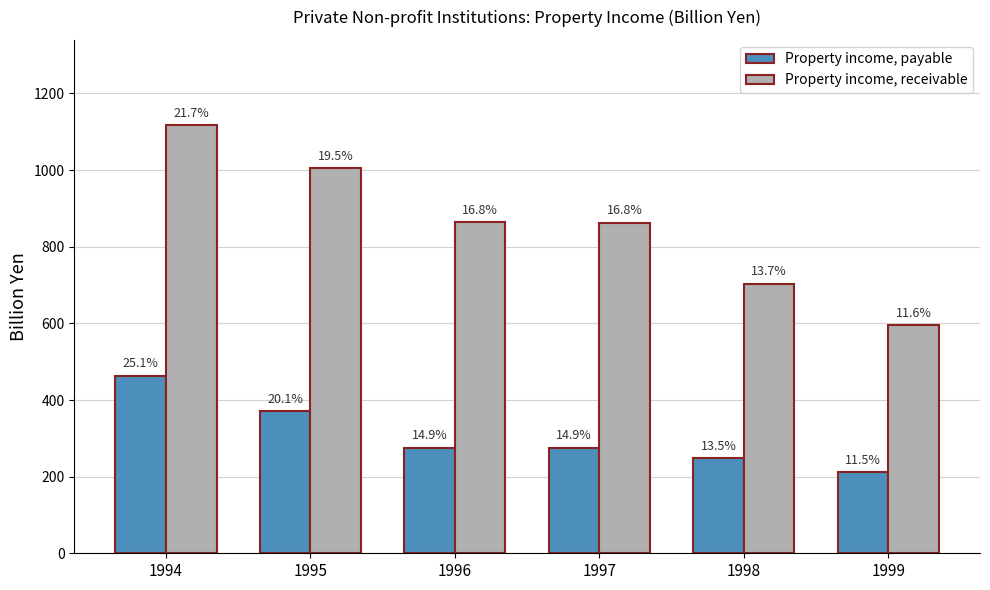

What are all the series names shown in the legend?

Property income, payable, Property income, receivable